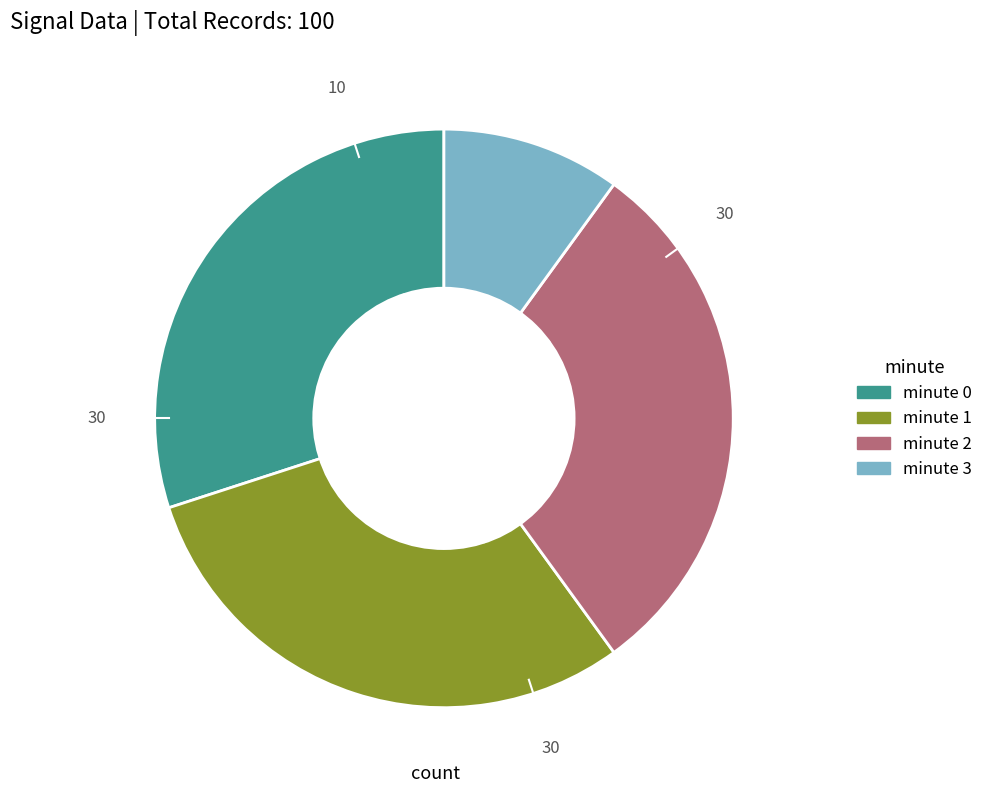

What is the smallest slice in the pie chart?

minute 3